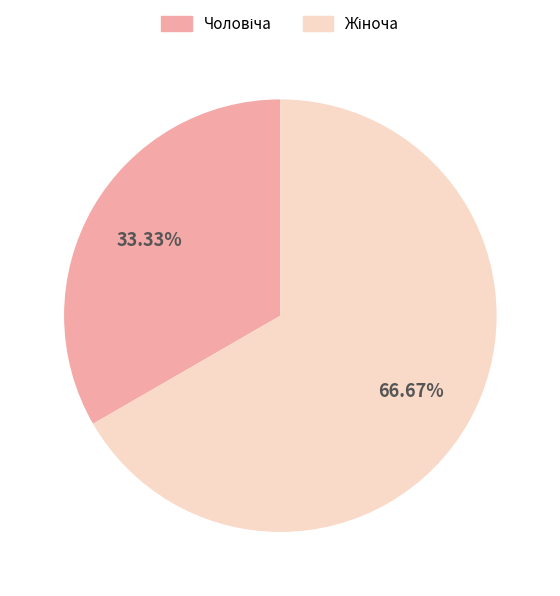

Is there a majority slice in this chart?

Yes